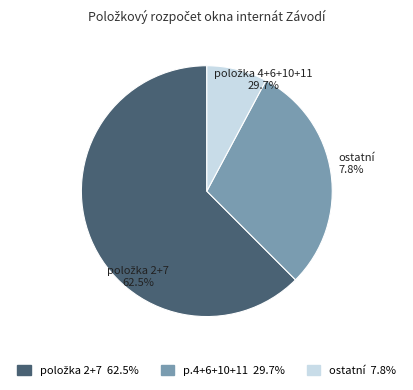

Does položka 7 represent more than half of the total?

No